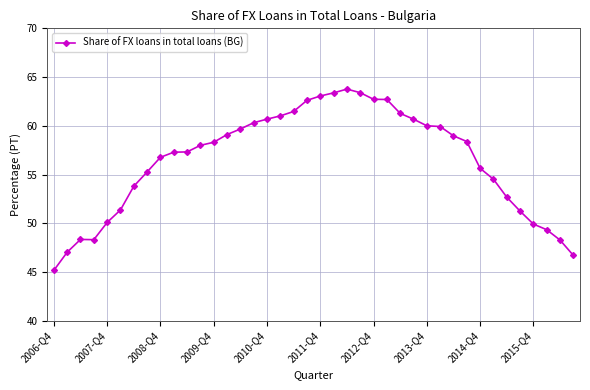

What is the value of the 19th point from the left?

61.5